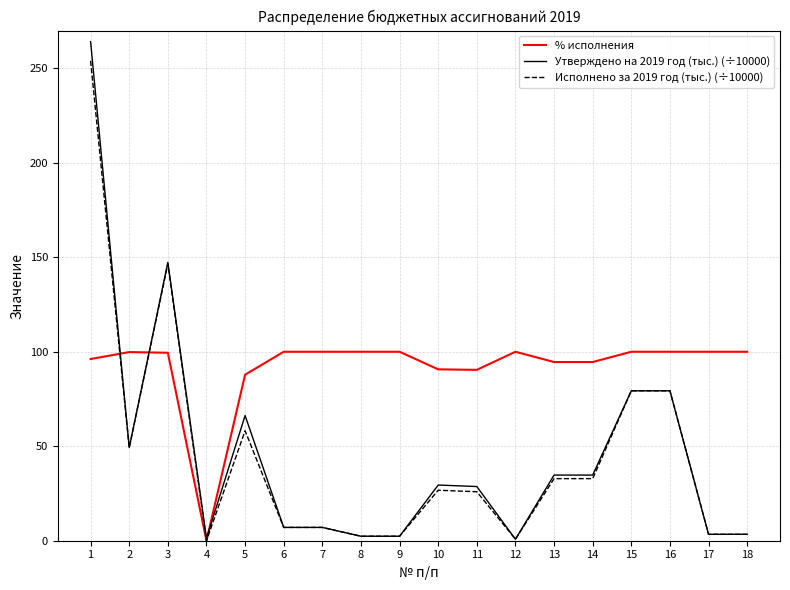

Which series has the widest spread of values?

Утверждено на 2019 год (тыс.) (÷10000)